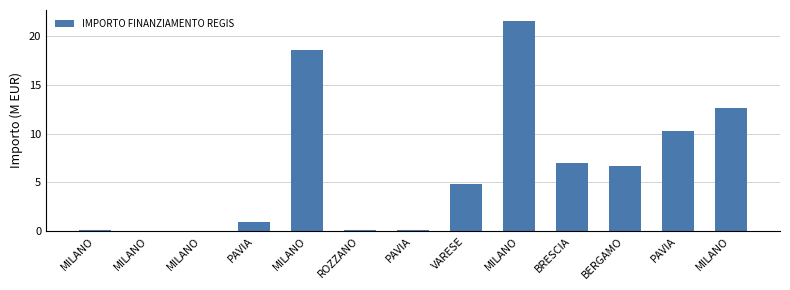

What is the sum of the values at MILANO and VARESE?

26.5